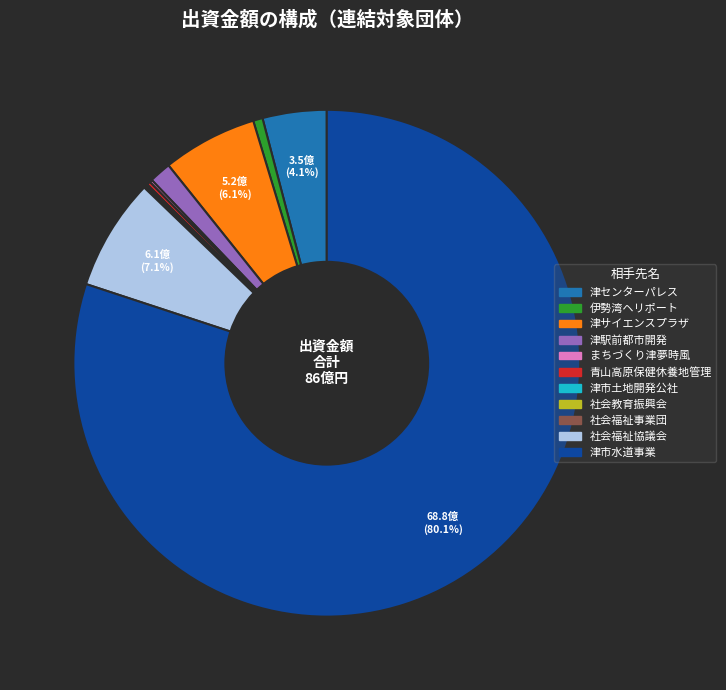

Does any single category account for the majority?

Yes